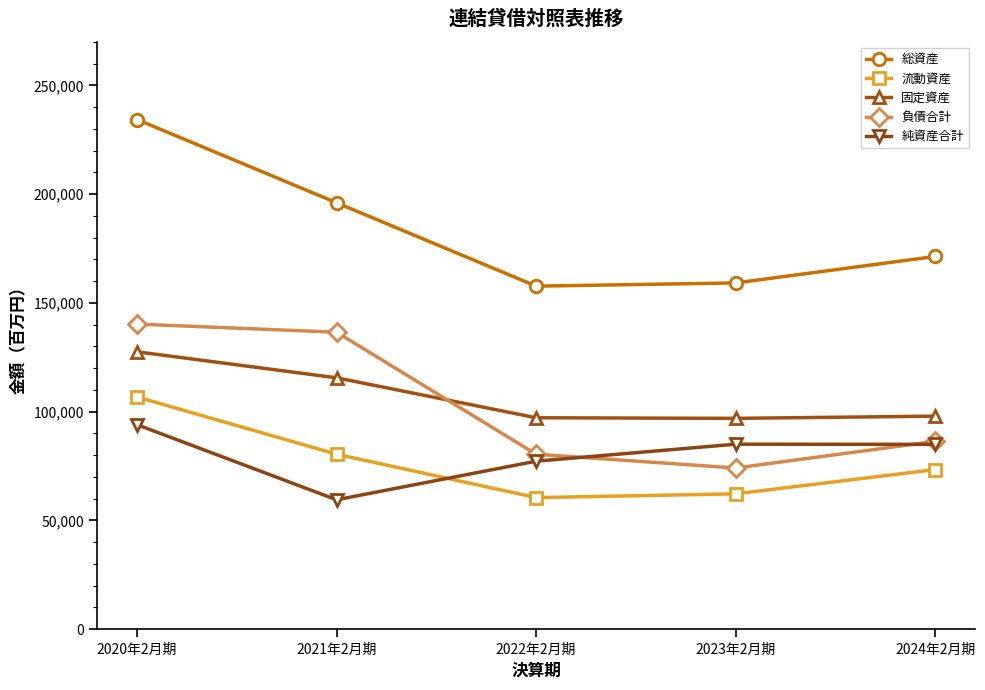

Which label corresponds to the largest value in the chart?

2020年2月期